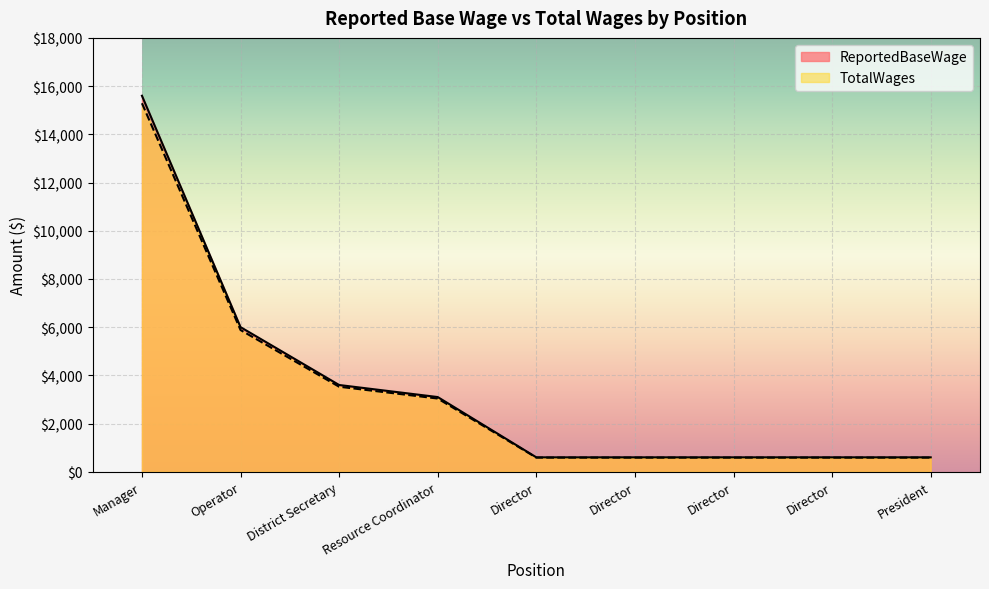

At which category does the chart reach its peak across all series?

Manager